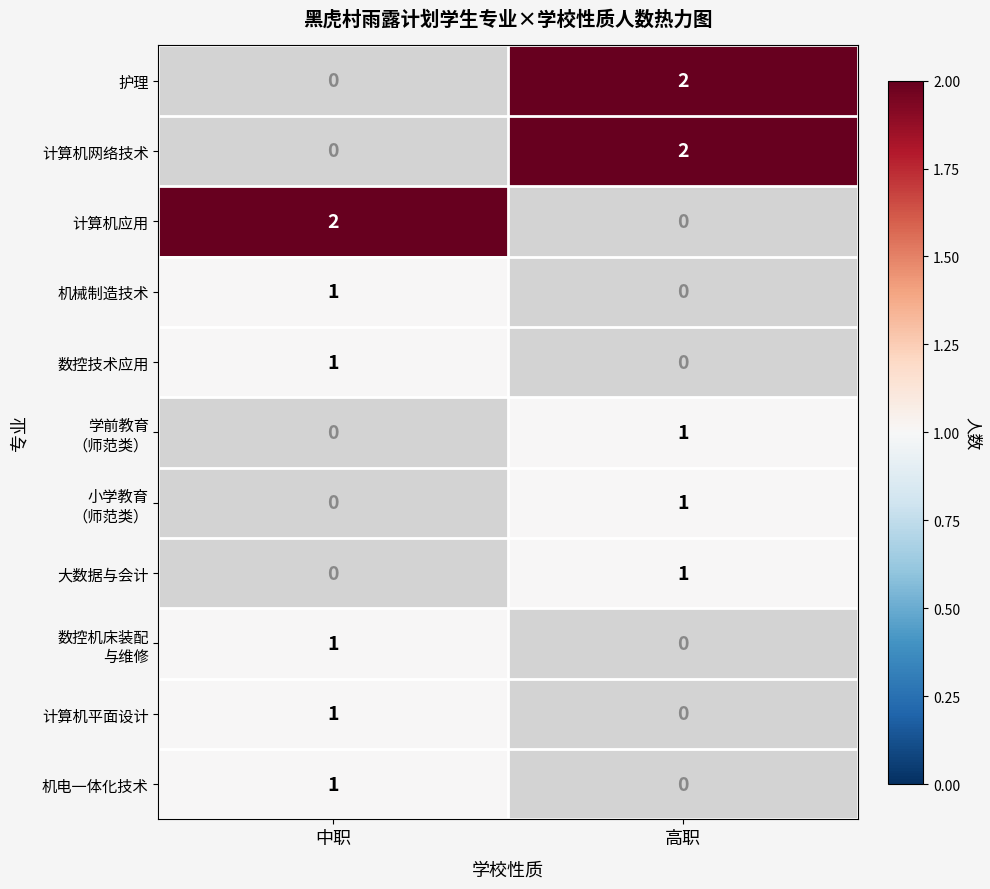

The 护理 series shows 2 at 高职. True or false?

True